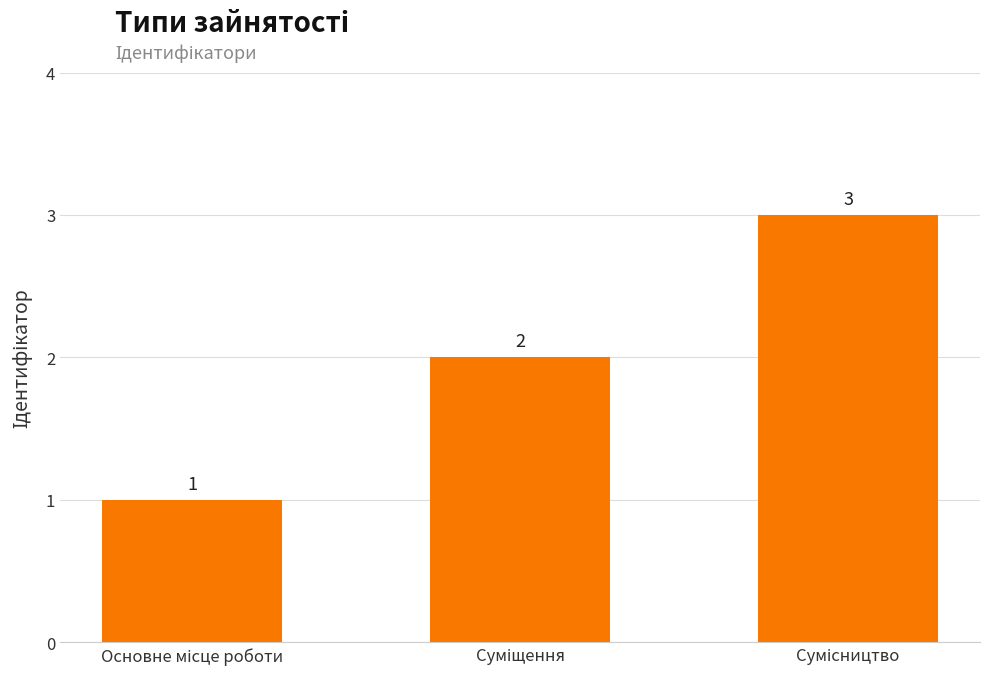

What is the difference between the maximum and second lowest values?

1